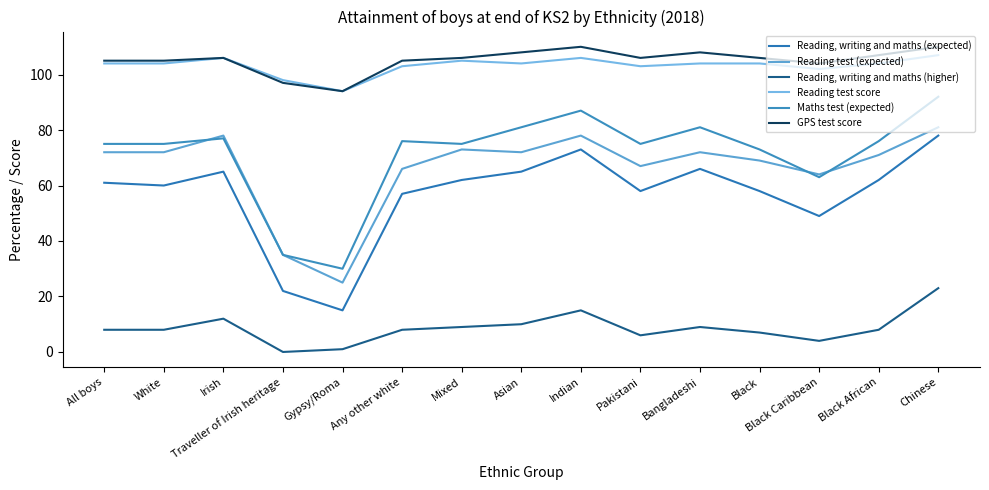

At which label is Reading, writing and maths (expected) closest to 46?

Black Caribbean